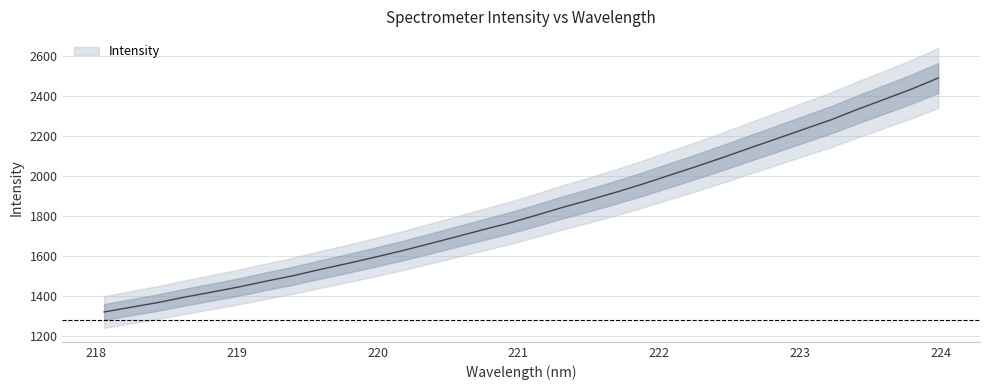

How many values are below 1802?

16